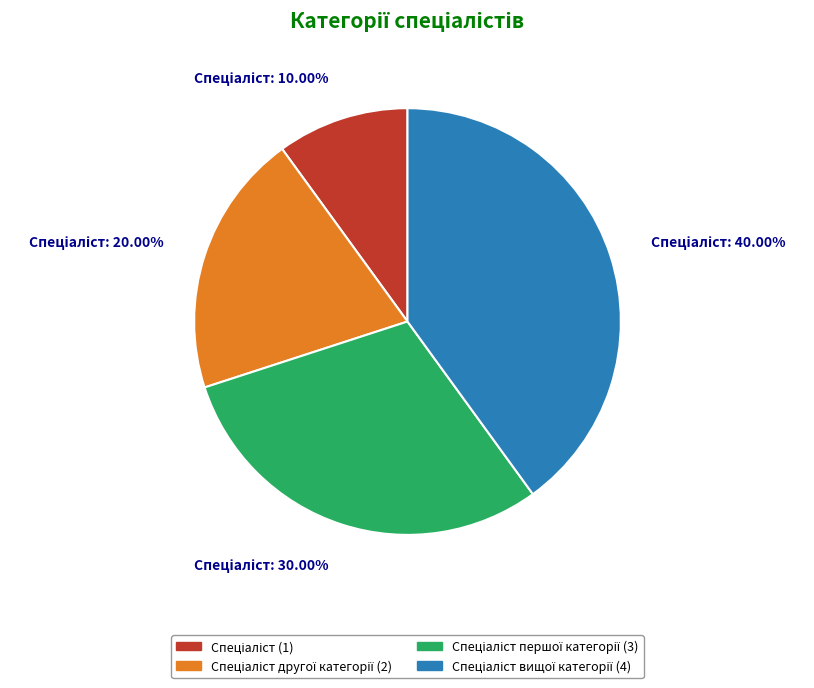

Is there a majority slice in this chart?

No